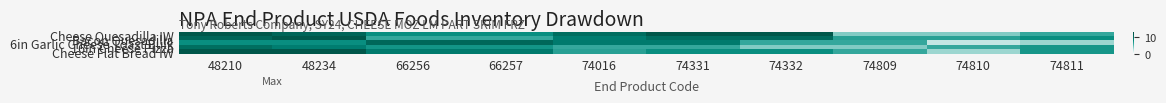

At 48234, list the series in order from smallest to largest.

6in Garlic Cheese Toast Bulk, 16in Cheese Pizza, Cheese Quesadilla IW, Bacon Quesadilla, Cheese Flat Bread IW